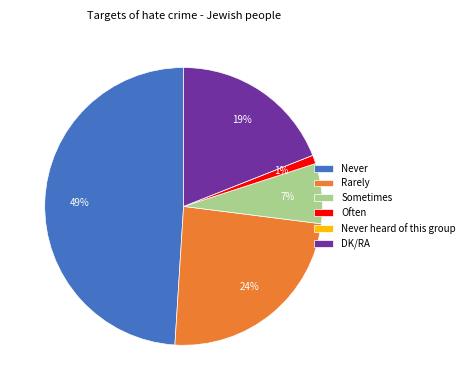

To the nearest percent, what is the average slice percentage?

17%